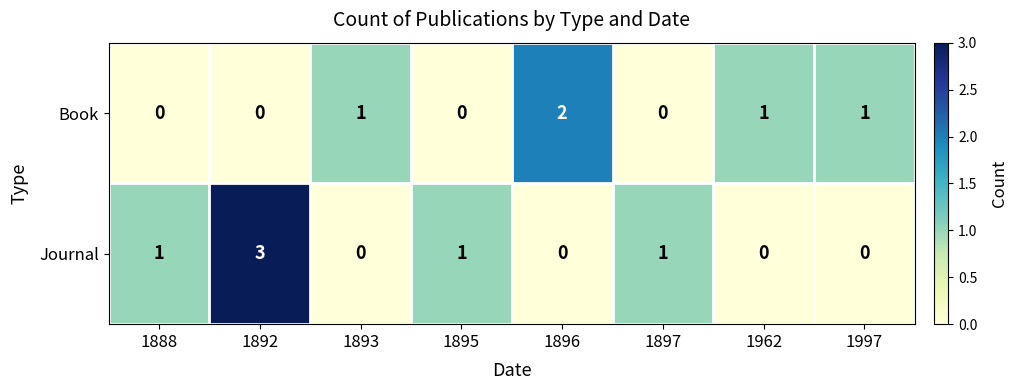

Reading left to right, transcribe all the data shown in this chart.

Book: 1888=0	1892=0	1893=1	1895=0	1896=2	1897=0	1962=1	1997=1
Journal: 1888=1	1892=3	1893=0	1895=1	1896=0	1897=1	1962=0	1997=0